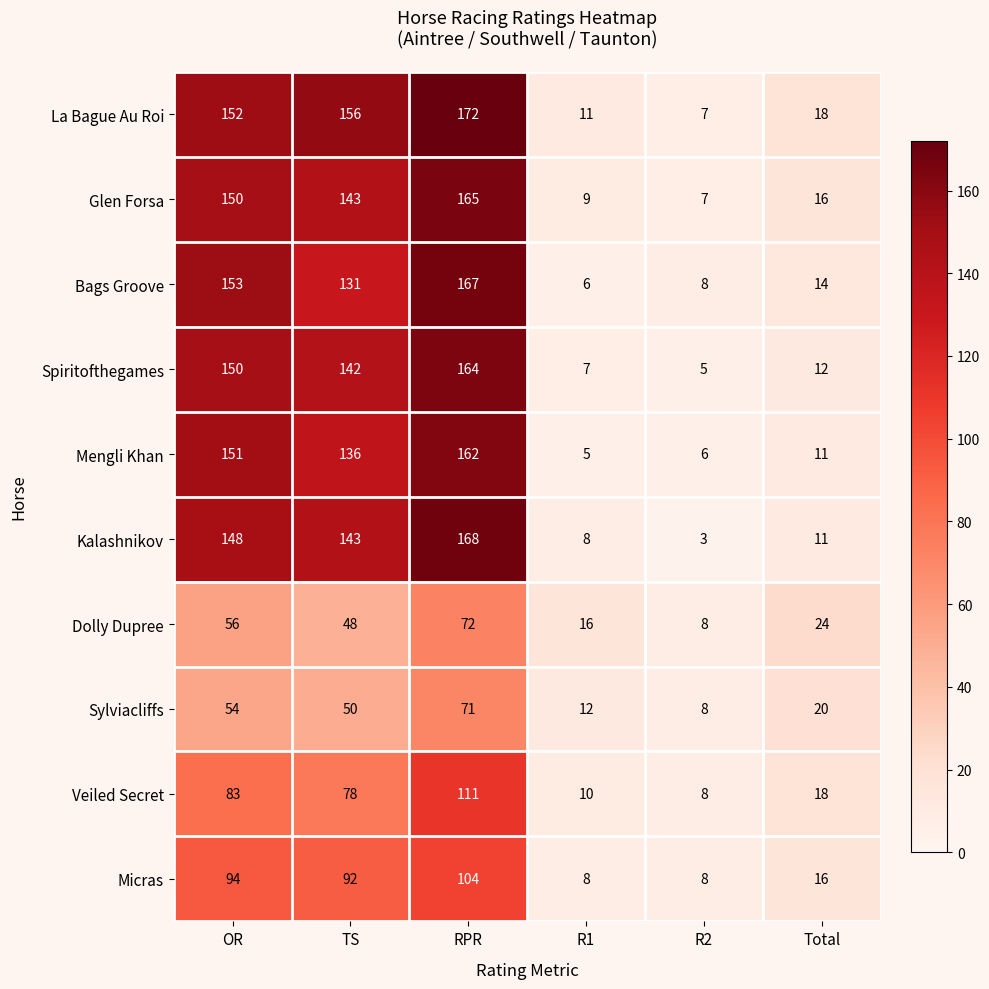

Which series changed the most between TS and R2?

La Bague Au Roi